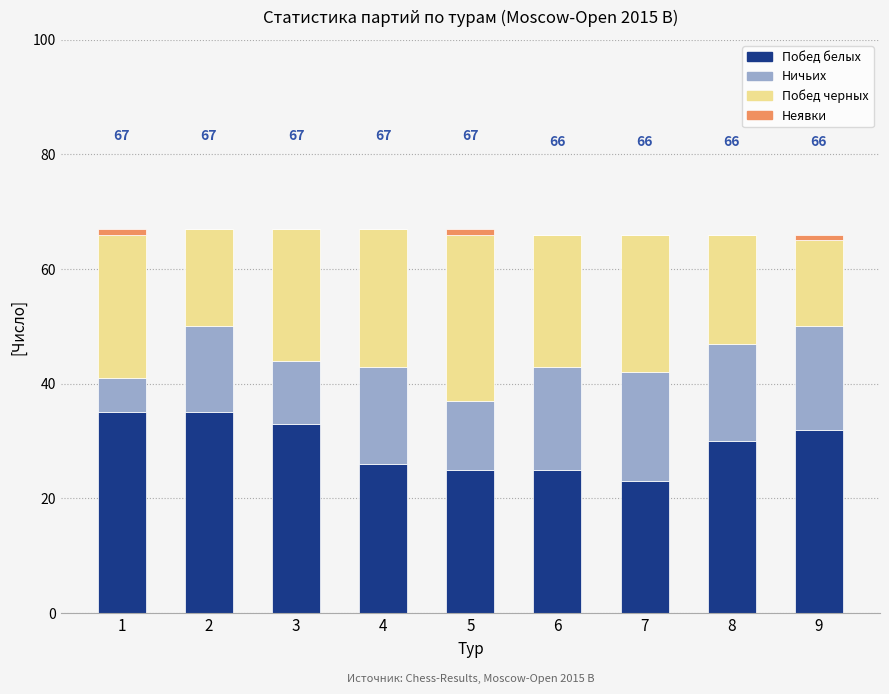

What is the total value across all series at 7?

66